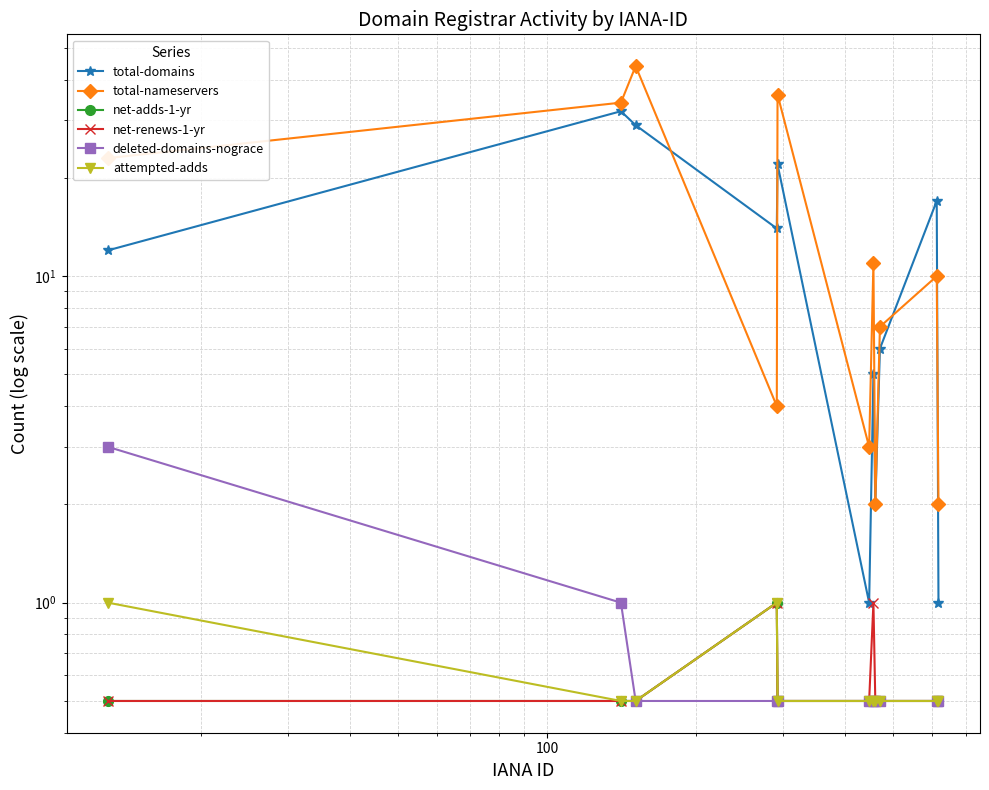

How many data points in total-domains are less than 12?

5